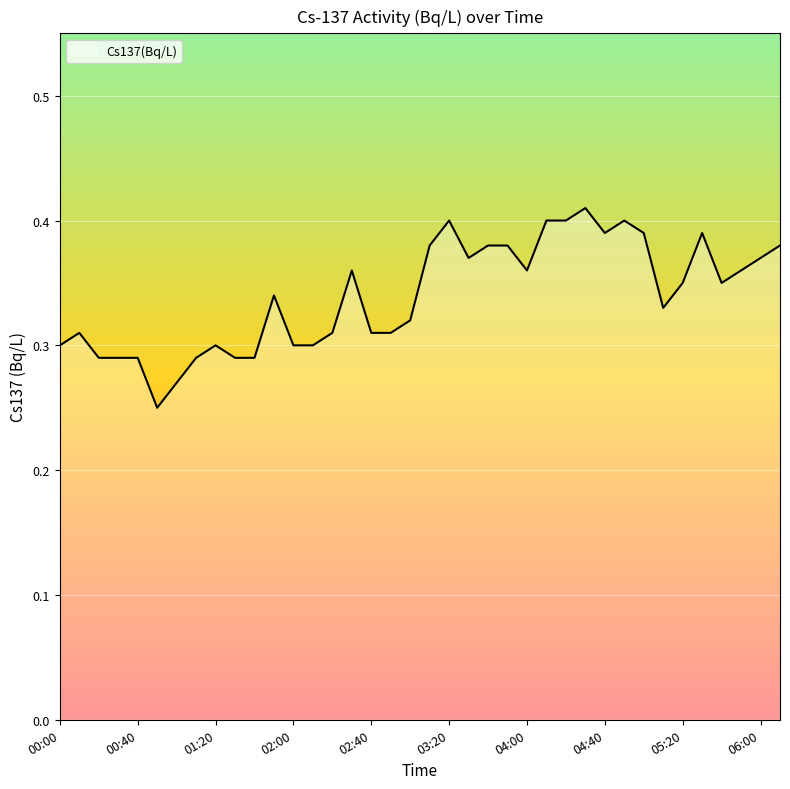

How many series are shown in this chart?

1